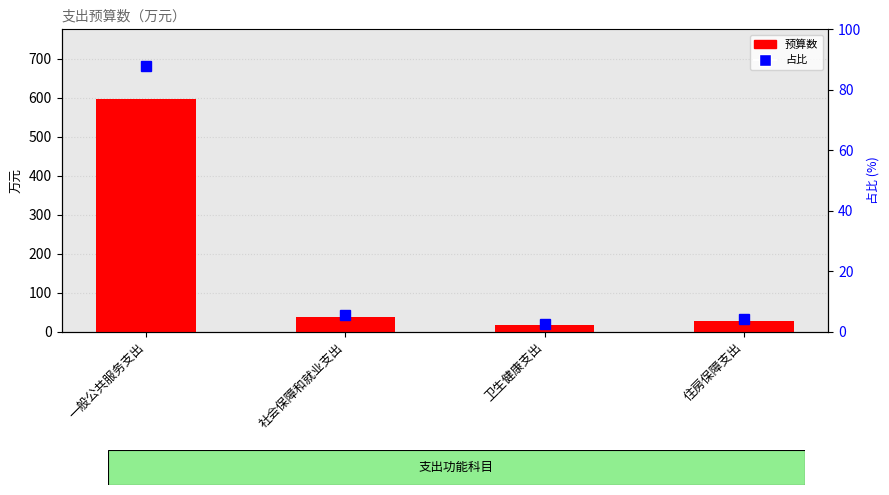

What is the label of the 1st bar from the left?

一般公共服务支出